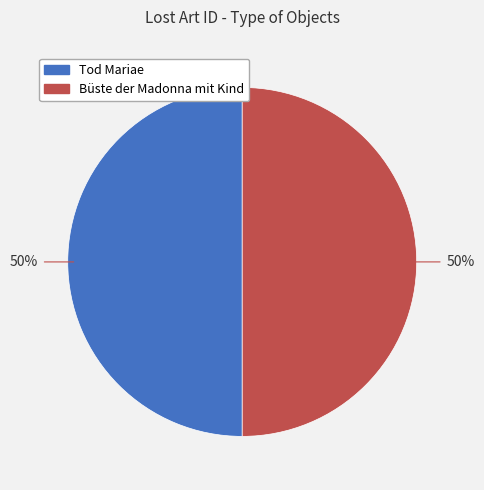

The Tod Mariae slice represents 59% of the pie. True or false?

False